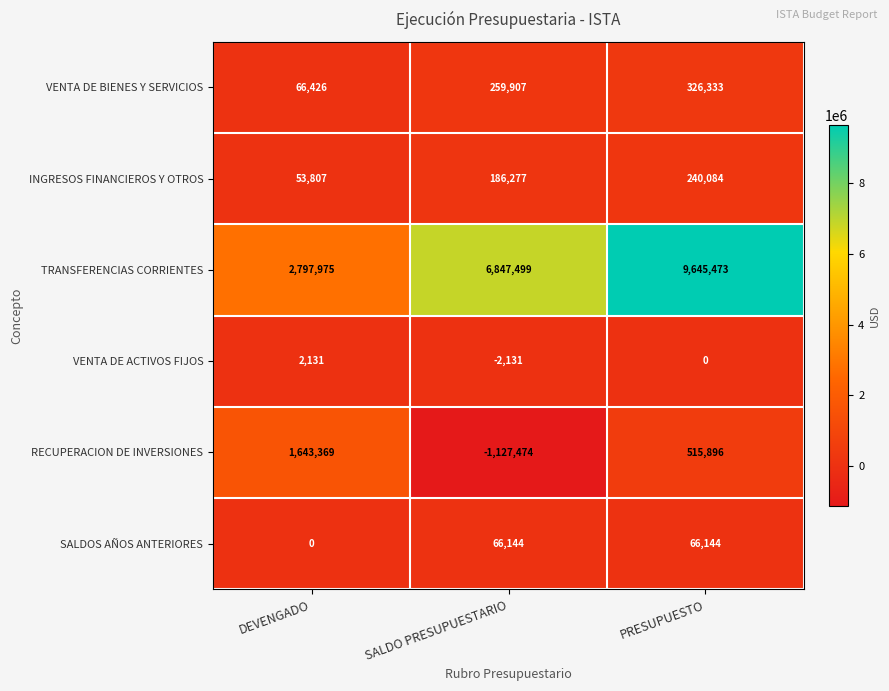

Reading left to right, what are all the values shown in this chart?

VENTA DE BIENES Y SERVICIOS: DEVENGADO=66426	SALDO PRESUPUESTARIO=259907	PRESUPUESTO=326333
INGRESOS FINANCIEROS Y OTROS: DEVENGADO=53807	SALDO PRESUPUESTARIO=186277	PRESUPUESTO=240084
TRANSFERENCIAS CORRIENTES: DEVENGADO=2797975	SALDO PRESUPUESTARIO=6847499	PRESUPUESTO=9645473
VENTA DE ACTIVOS FIJOS: DEVENGADO=2131	SALDO PRESUPUESTARIO=-2131	PRESUPUESTO=0
RECUPERACION DE INVERSIONES: DEVENGADO=1643369	SALDO PRESUPUESTARIO=-1127474	PRESUPUESTO=515896
SALDOS AÑOS ANTERIORES: DEVENGADO=0	SALDO PRESUPUESTARIO=66144	PRESUPUESTO=66144